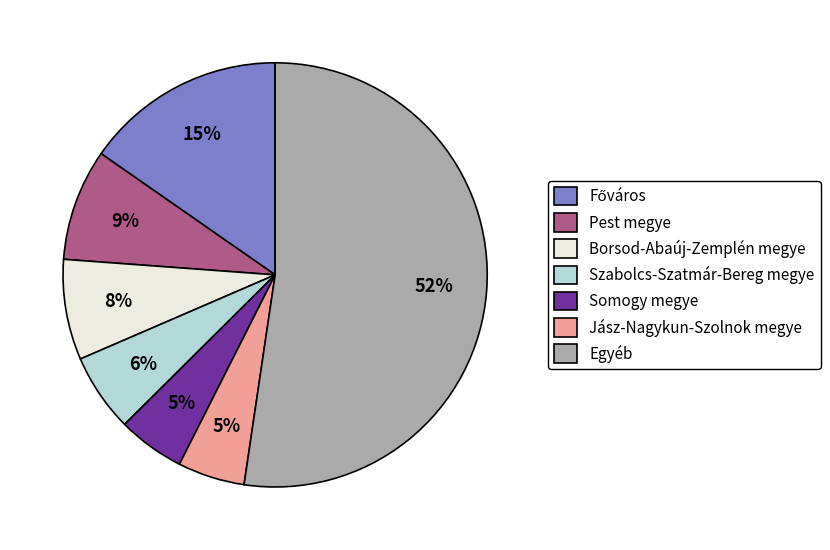

Which category has the biggest portion of the pie?

Egyéb